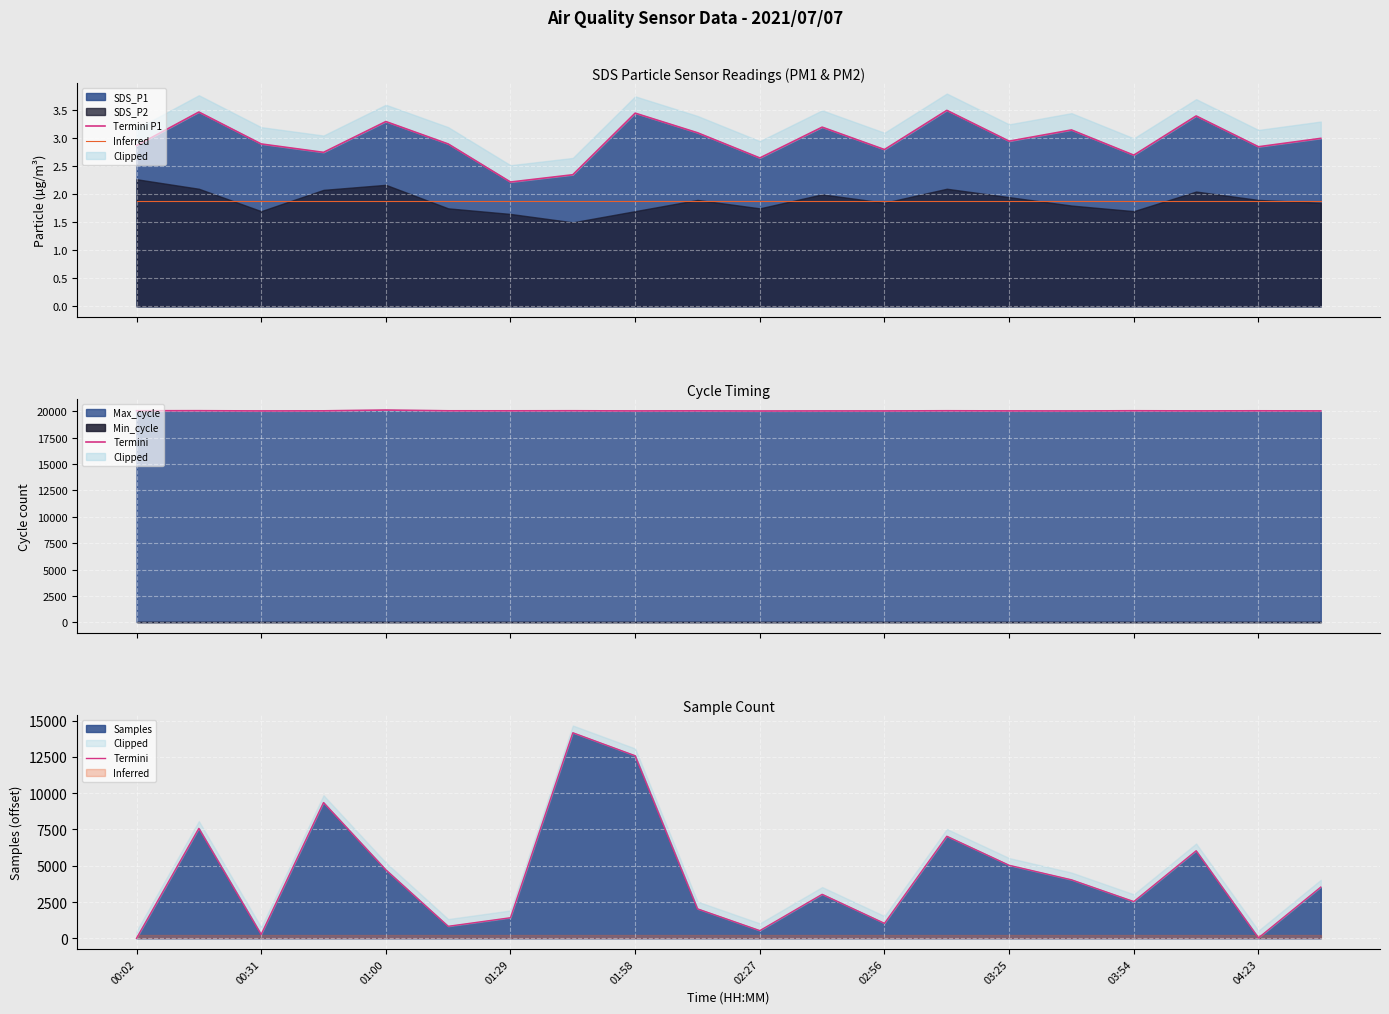

Which series has the largest total across all categories?

Termini